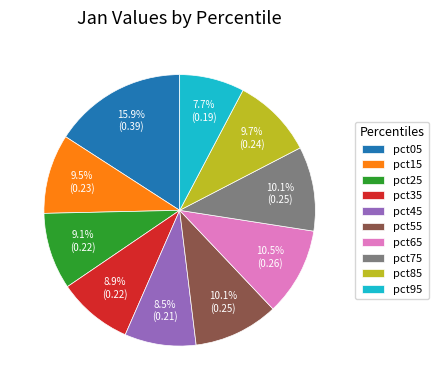

Does pct95 account for over 50% of the chart?

No